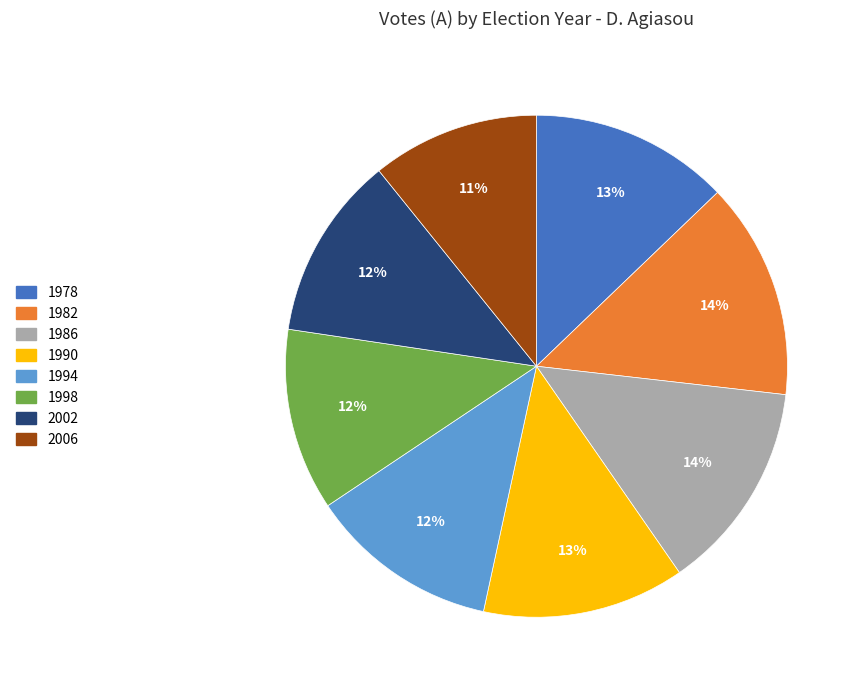

Is it true that 1978 is 18% of the pie?

False